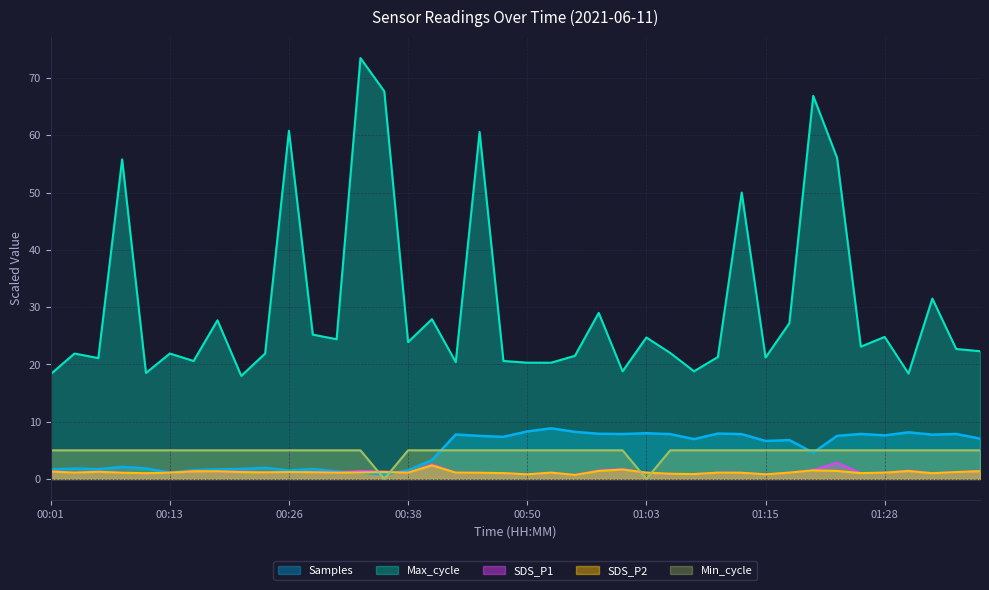

At 00:06, list the series in order from smallest to largest.

SDS_P2, SDS_P1, Samples, Min_cycle, Max_cycle